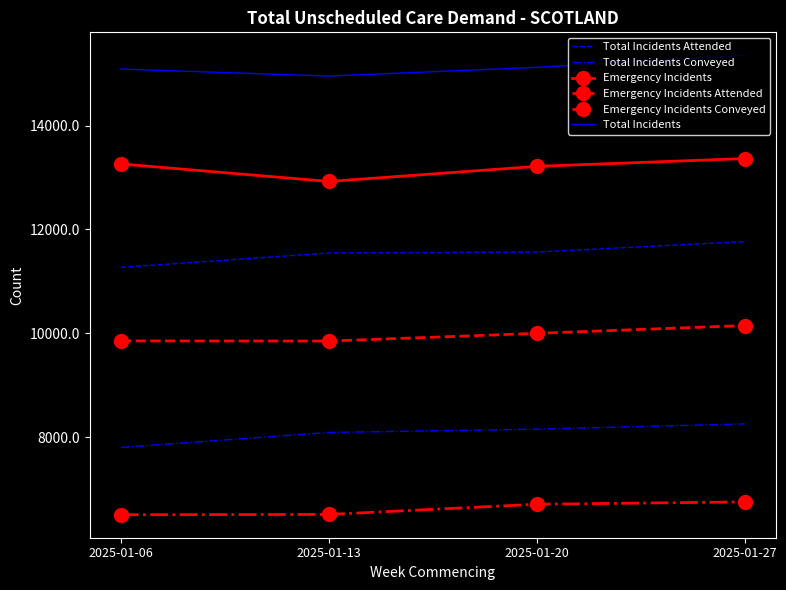

What is the difference between the highest and lowest values at 2025-01-27?

8592